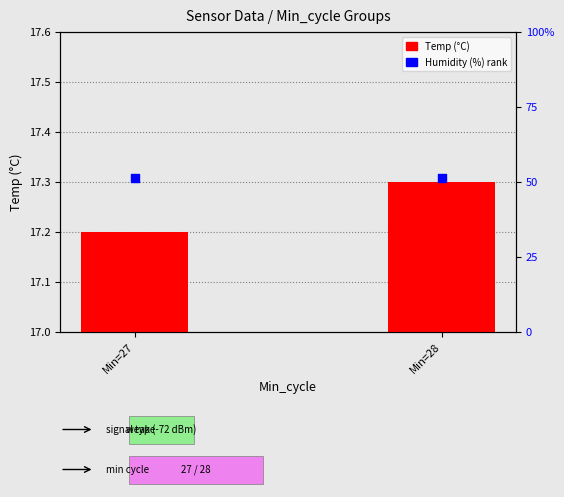

Is the value of Temp (°C) at Min=27 greater than the value of Humidity (%) at Min=27?

No